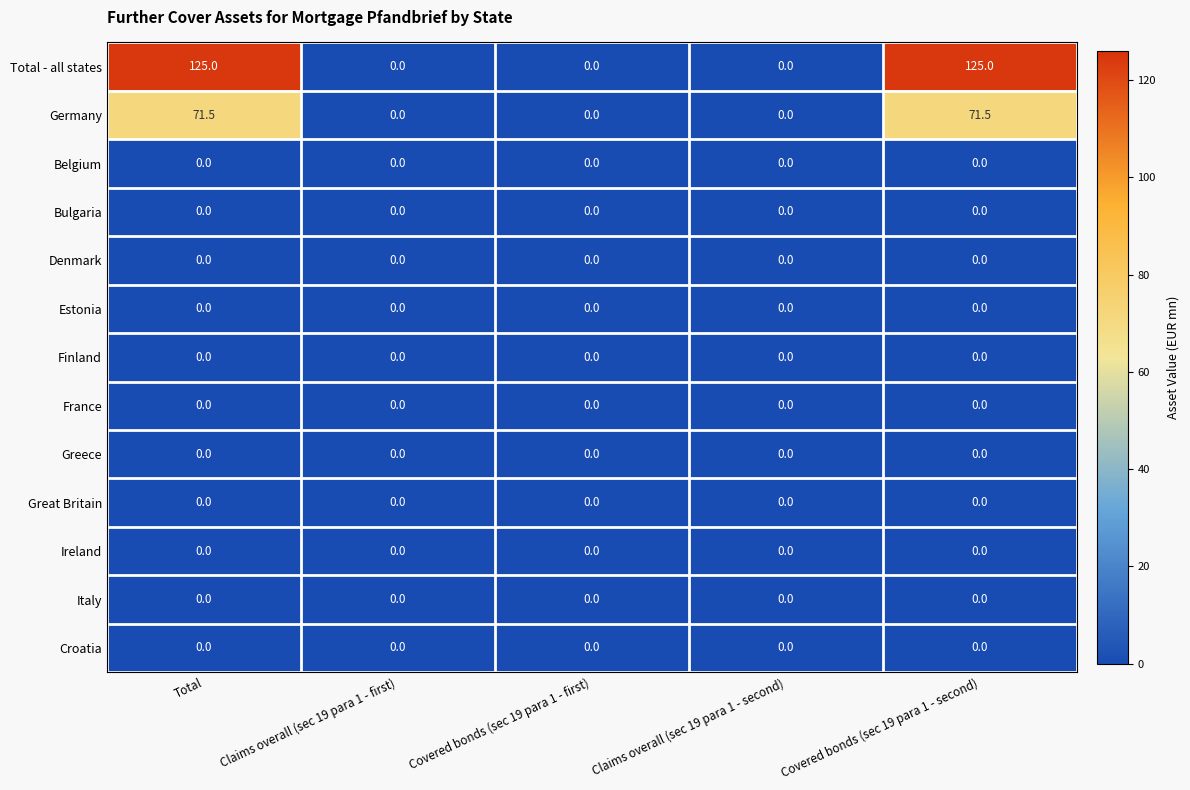

How many categories are shown in the chart?

5